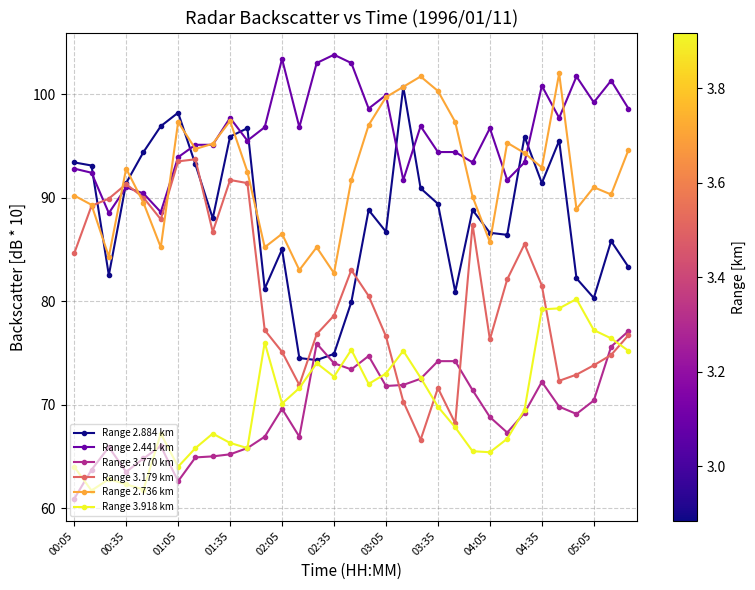

Does the chart have visible grid lines?

Yes